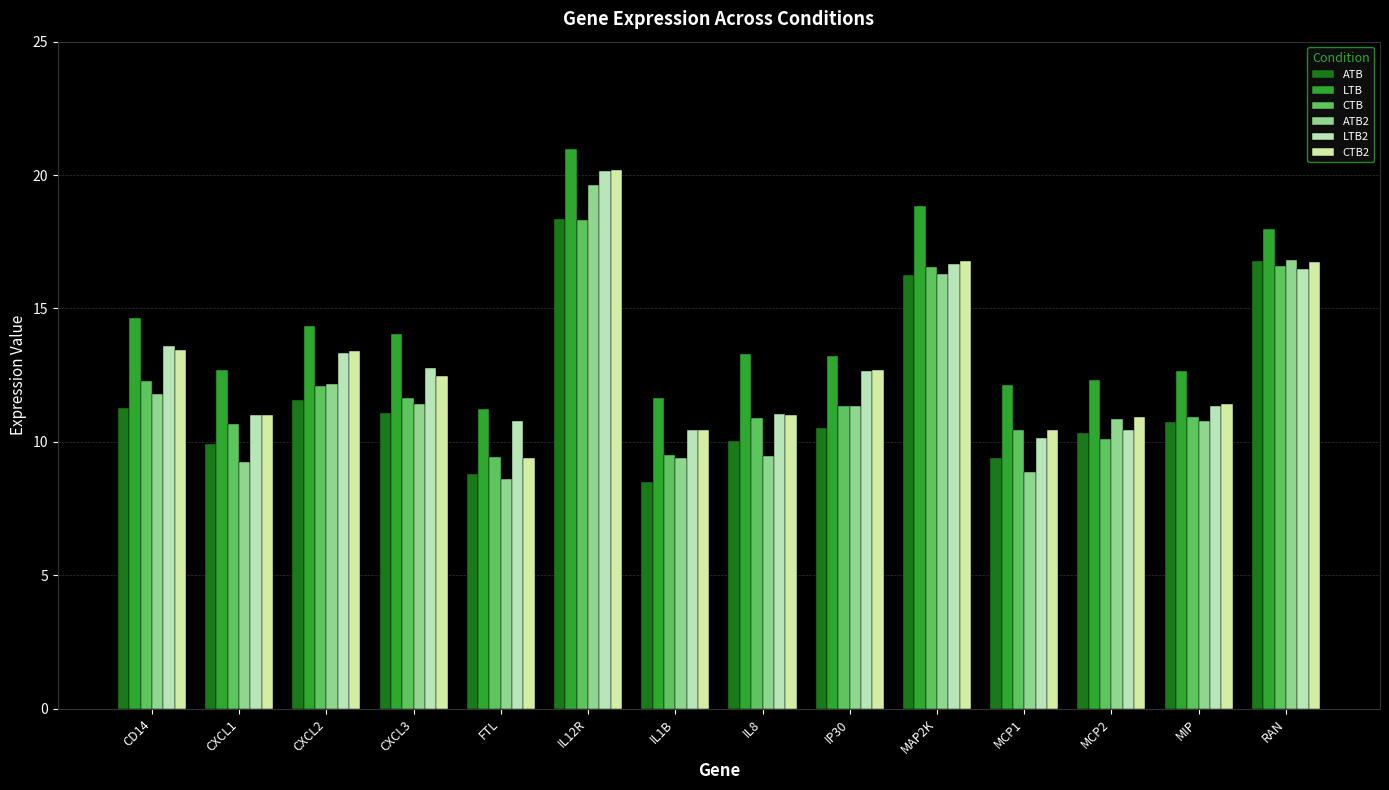

True or false: LTB has a value of 20.0 at MCP1.

False